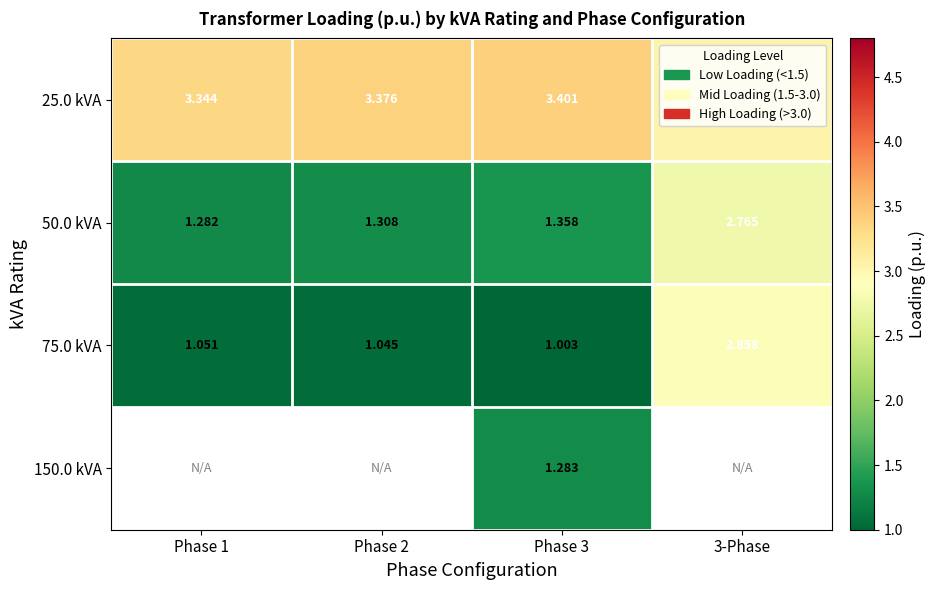

At which label is 75.0 kVA closest to 1?

Phase 3